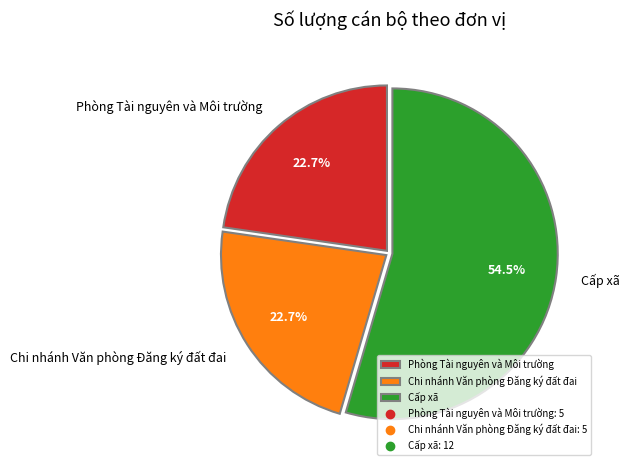

To the nearest percent, what is the difference between the largest and smallest slice percentages?

32%